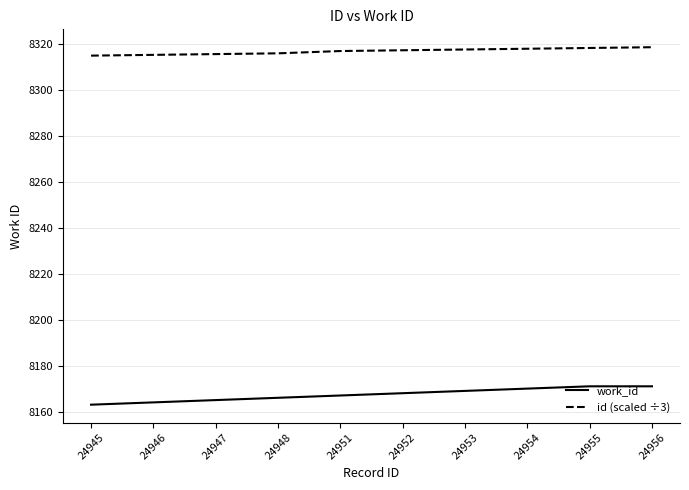

Which series has the largest total across all categories?

id (scaled ÷3)